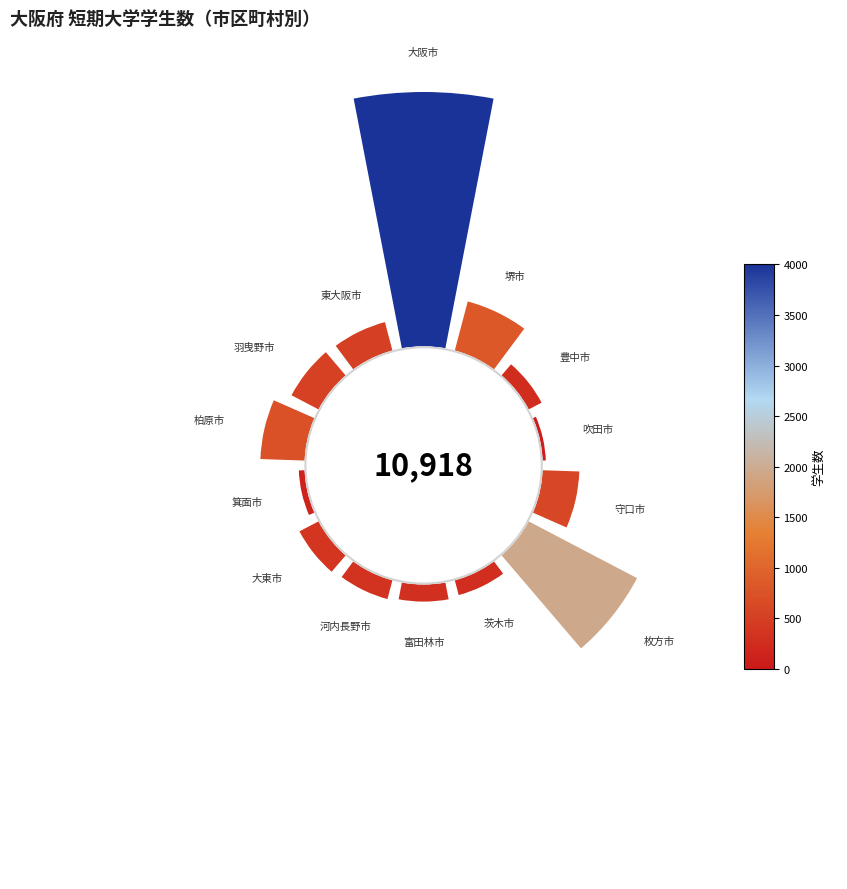

Does 5 account for over 50% of the chart?

No